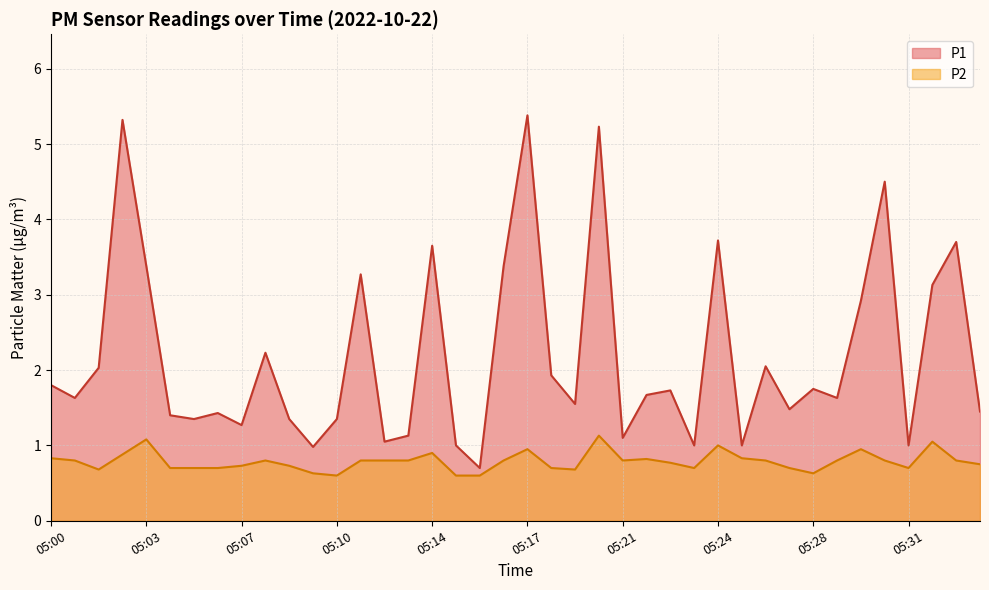

Which category has the lowest value in the P2 series?

05:10